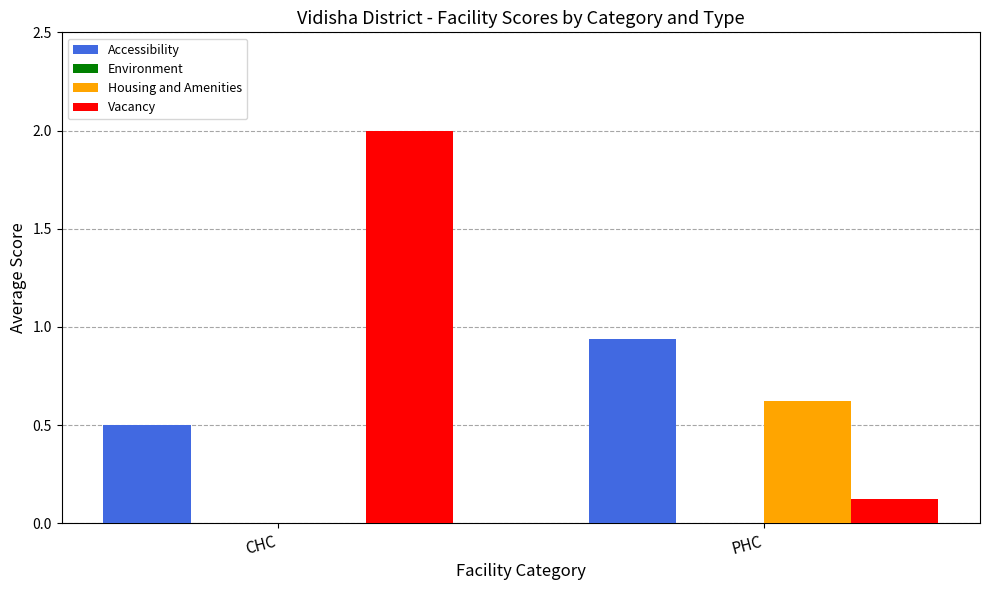

Which series changed the most between CHC and PHC?

Vacancy